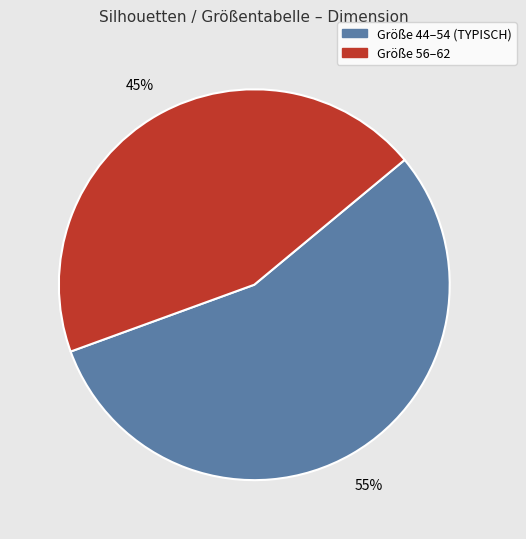

Is there any slice that represents more than half of the pie?

Yes